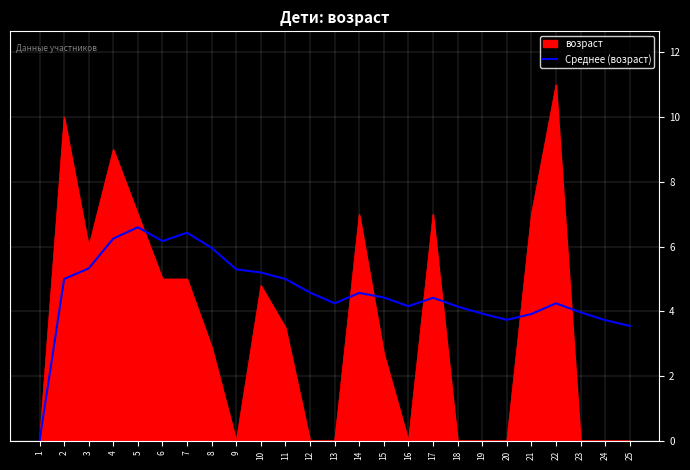

Is it true that Среднее (возраст) equals 5.9 at 21?

False